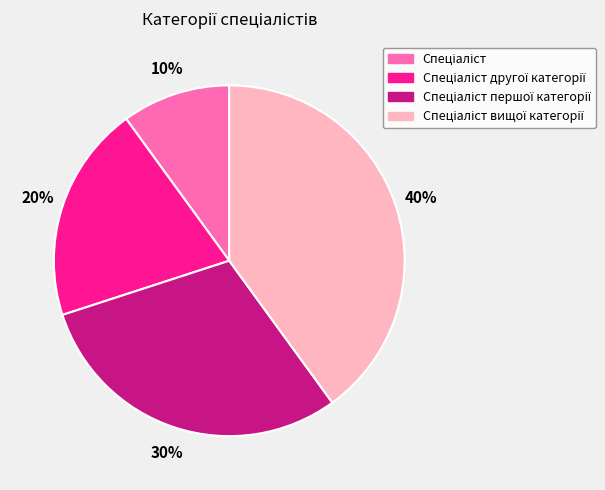

Does any single category account for the majority?

No